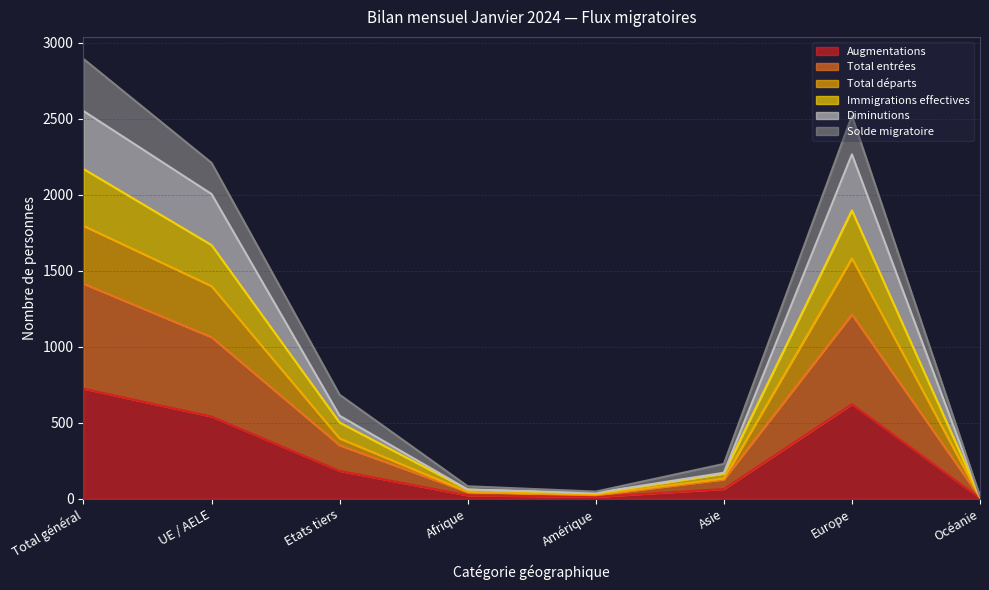

How many lines are shown in the chart?

6